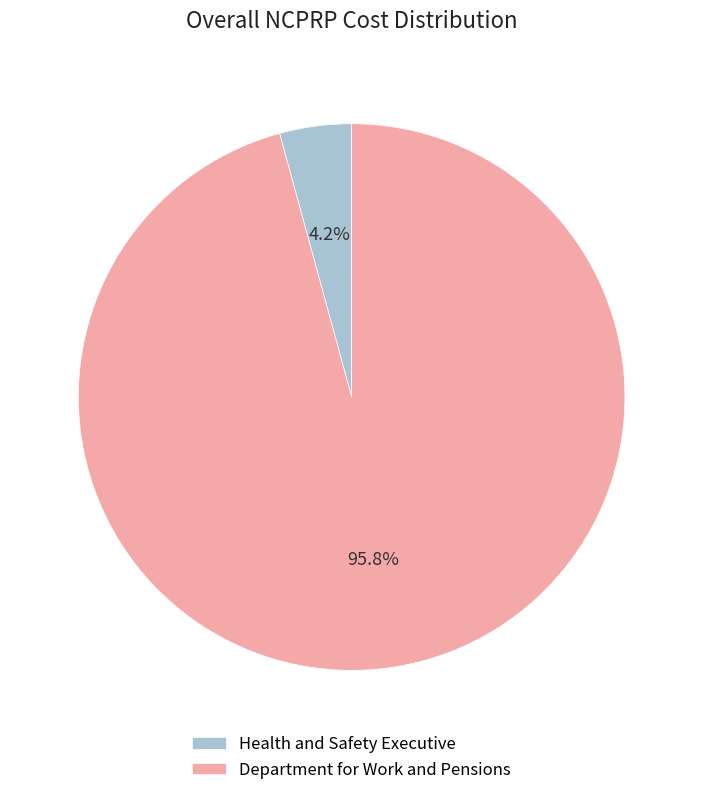

Which slice represents more than half of the pie?

Department for Work and Pensions